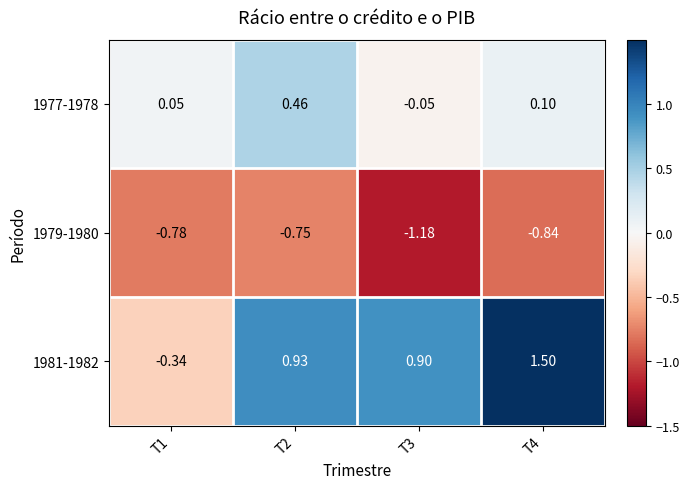

Is the value of 1981-1982 at T3 greater than the value of 1977-1978 at T1?

Yes